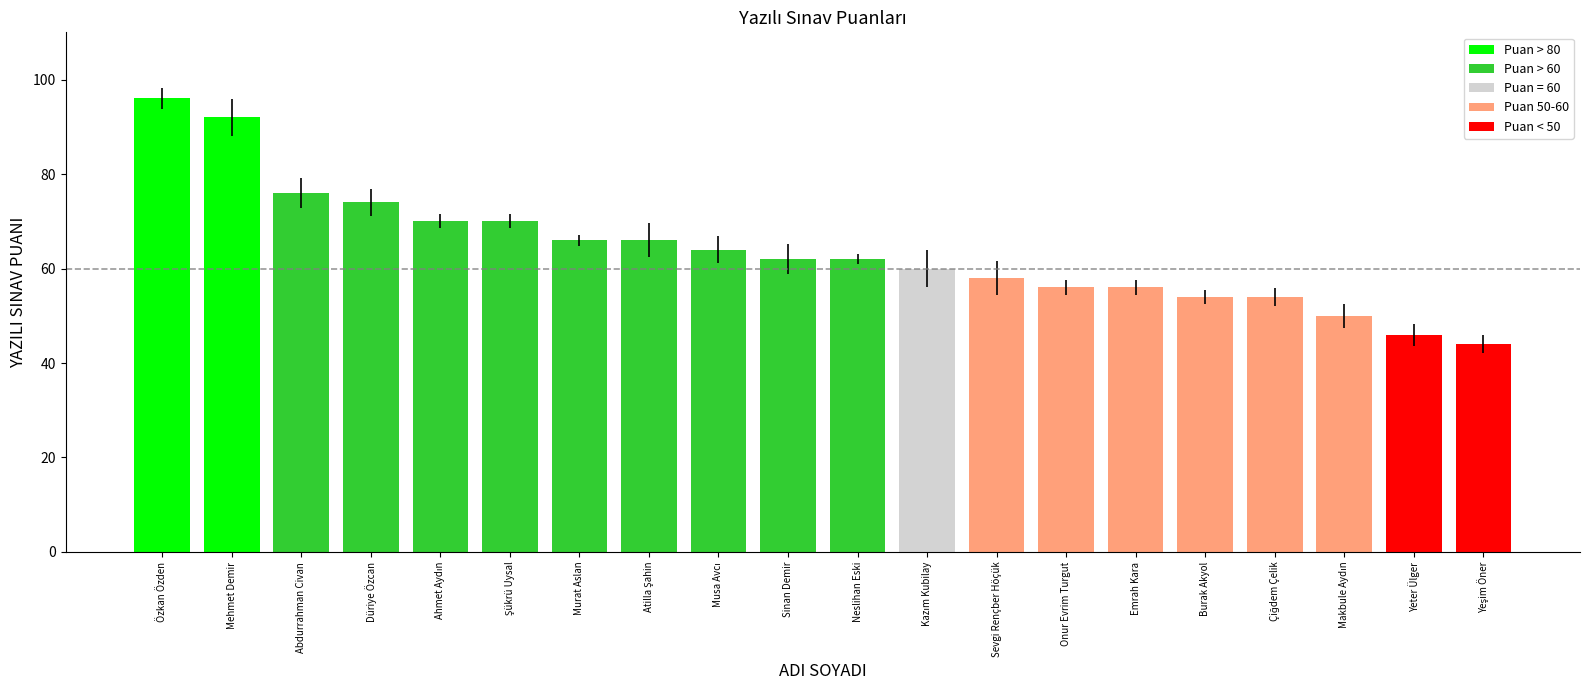

What is the difference between the maximum and minimum values?

52